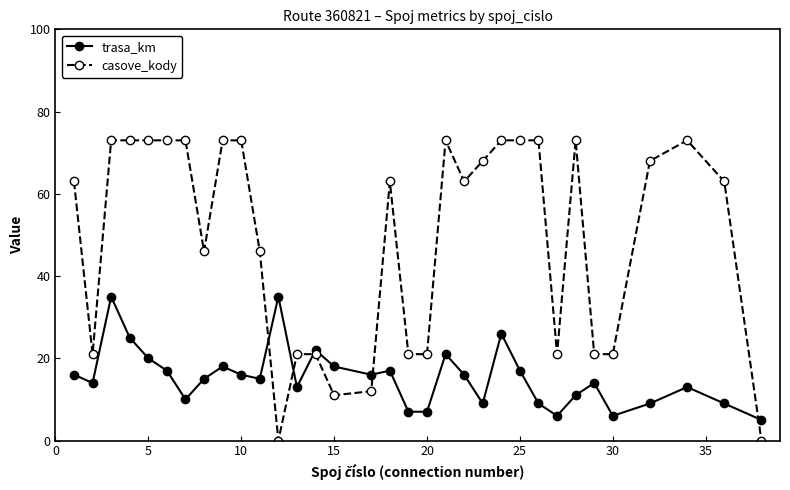

Rank the series by their average value, from lowest to highest.

trasa_km, casove_kody